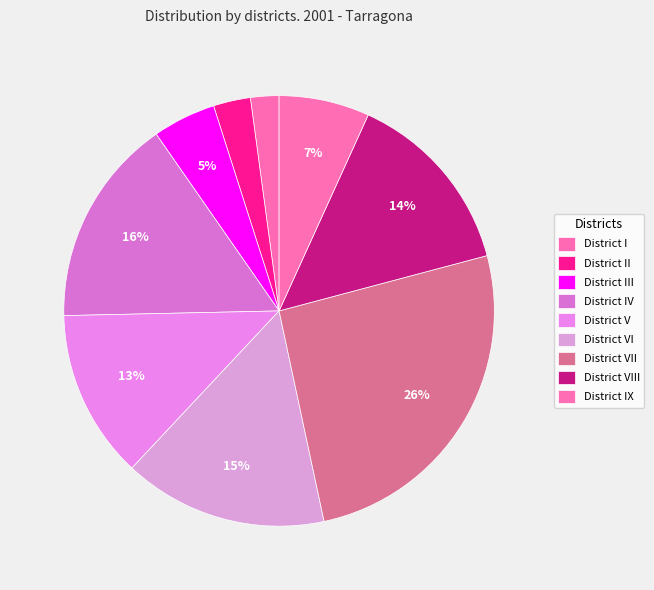

How many slices are in this pie chart?

9